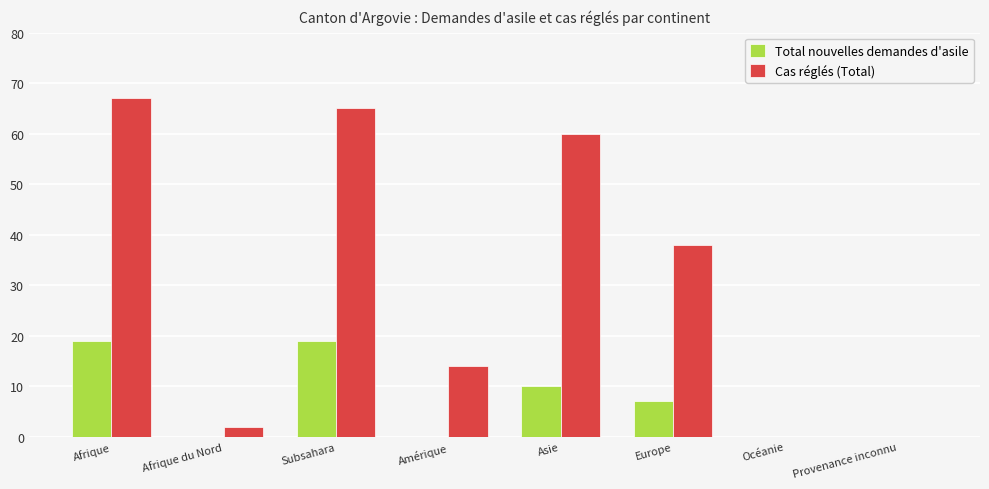

The Cas réglés (Total) series shows 38 at Europe. True or false?

True